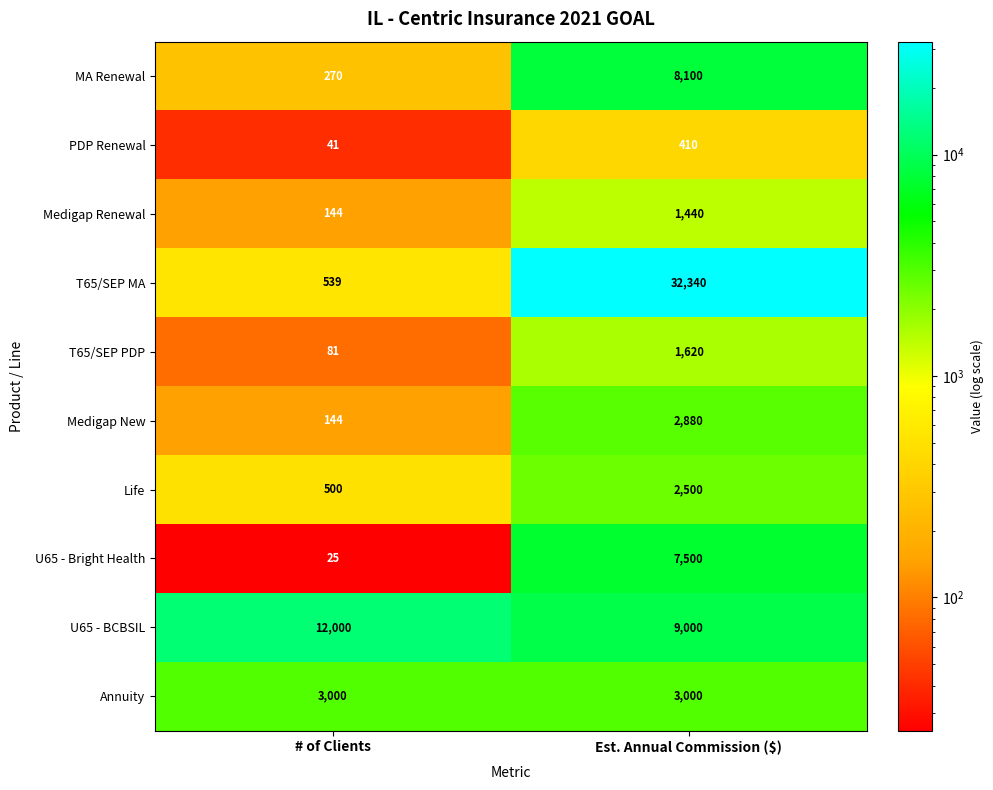

Which label corresponds to the largest value in the chart?

Est. Annual Commission ($)